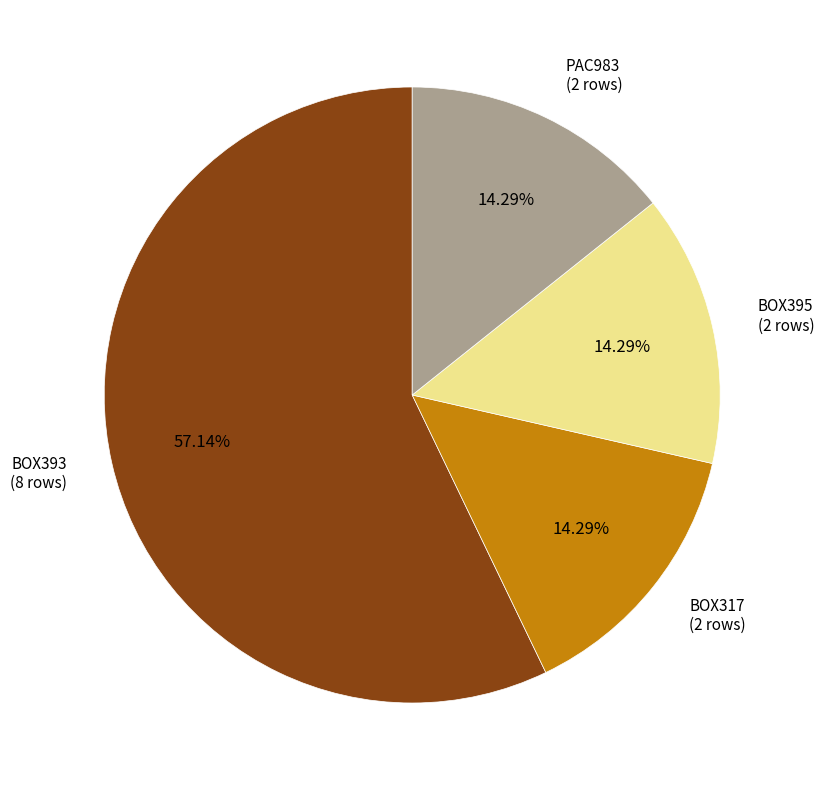

What is the ratio of the value at PAC983 to the value at BOX317?

1.0